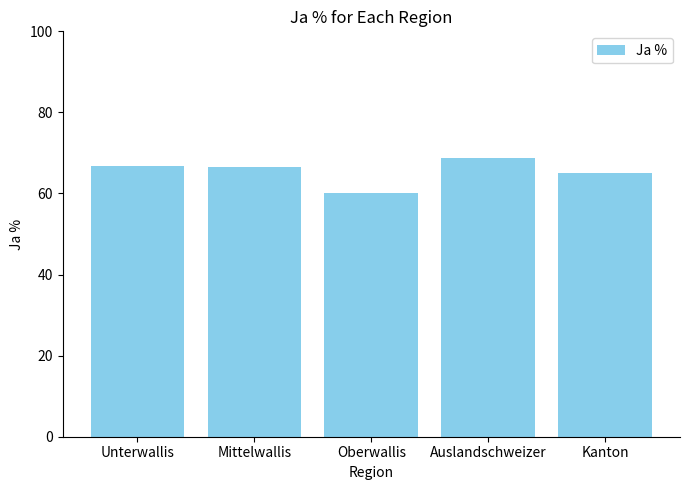

What is the change in value from Oberwallis to Auslandschweizer?

+8.8